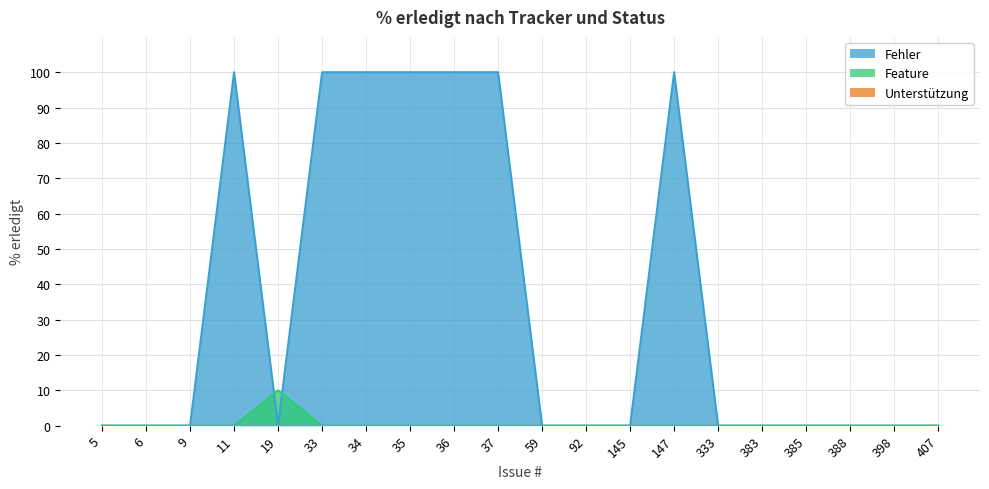

What are all the series names shown in the legend?

Fehler, Feature, Unterstützung